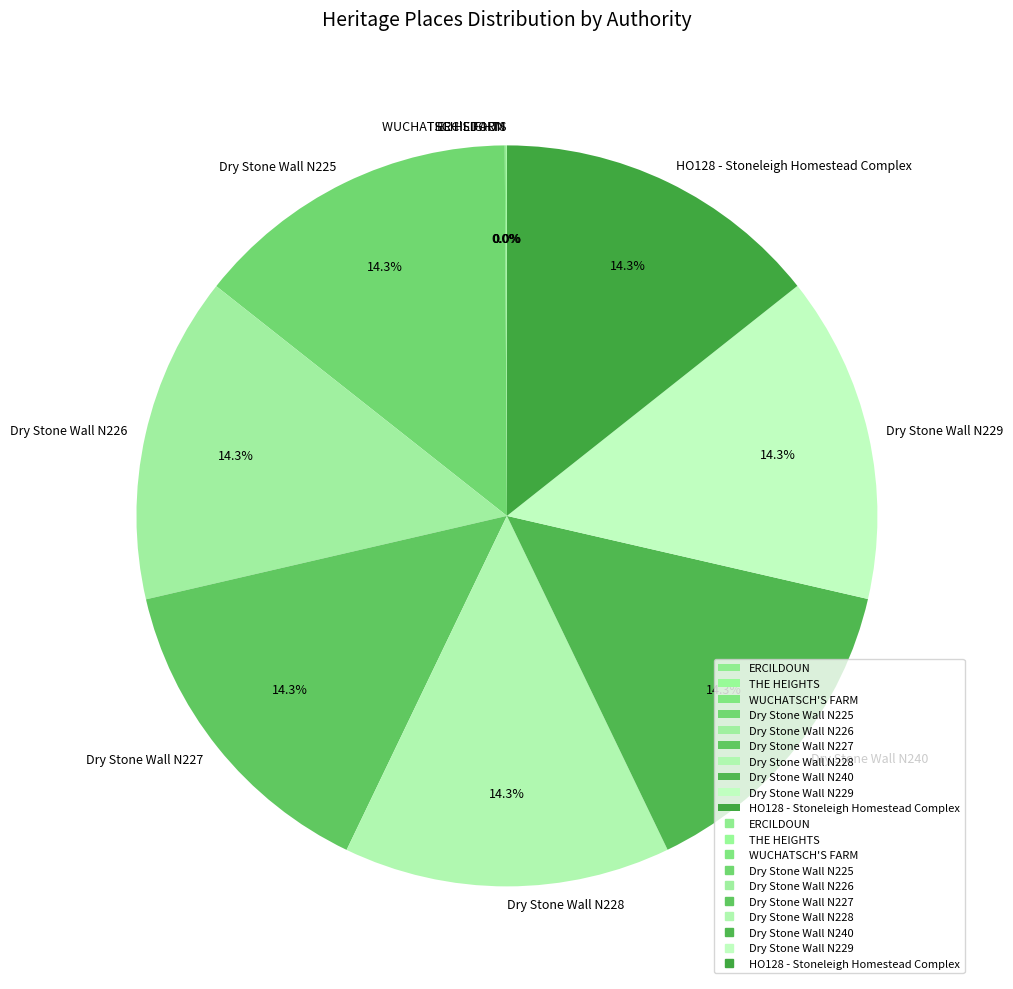

Does Dry Stone Wall N225 account for over 50% of the chart?

No